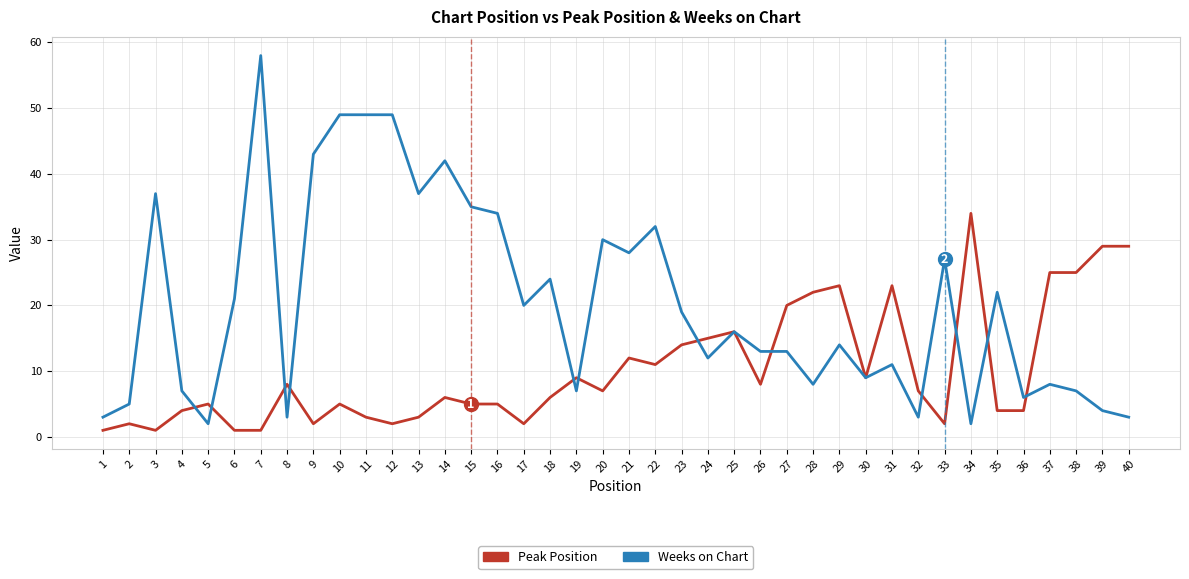

Which series has the largest range (max minus min)?

Weeks on Chart